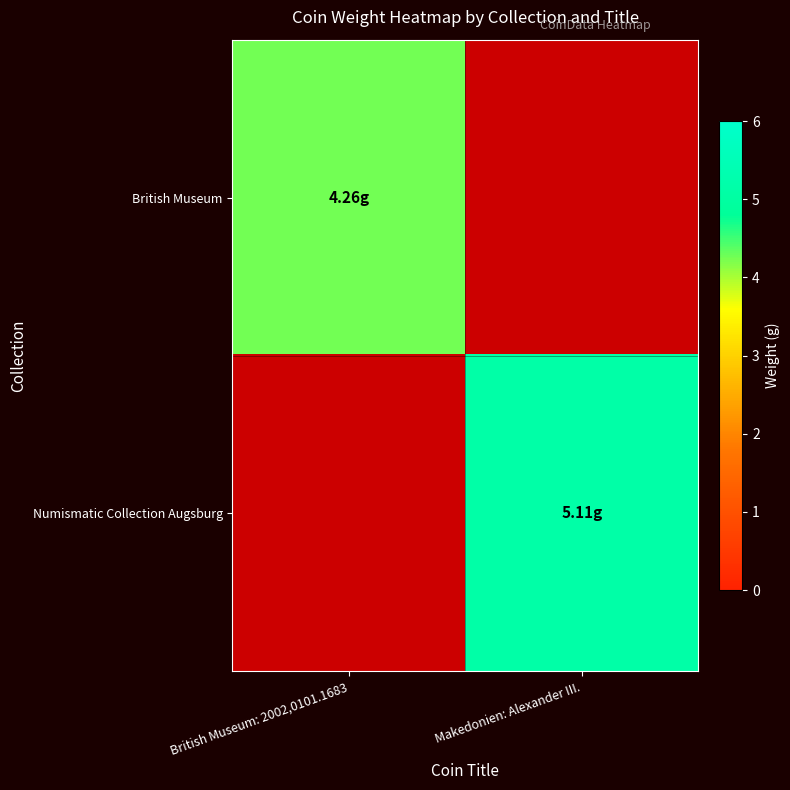

Rank the series by their average value, from lowest to highest.

British Museum, Numismatic Collection Augsburg